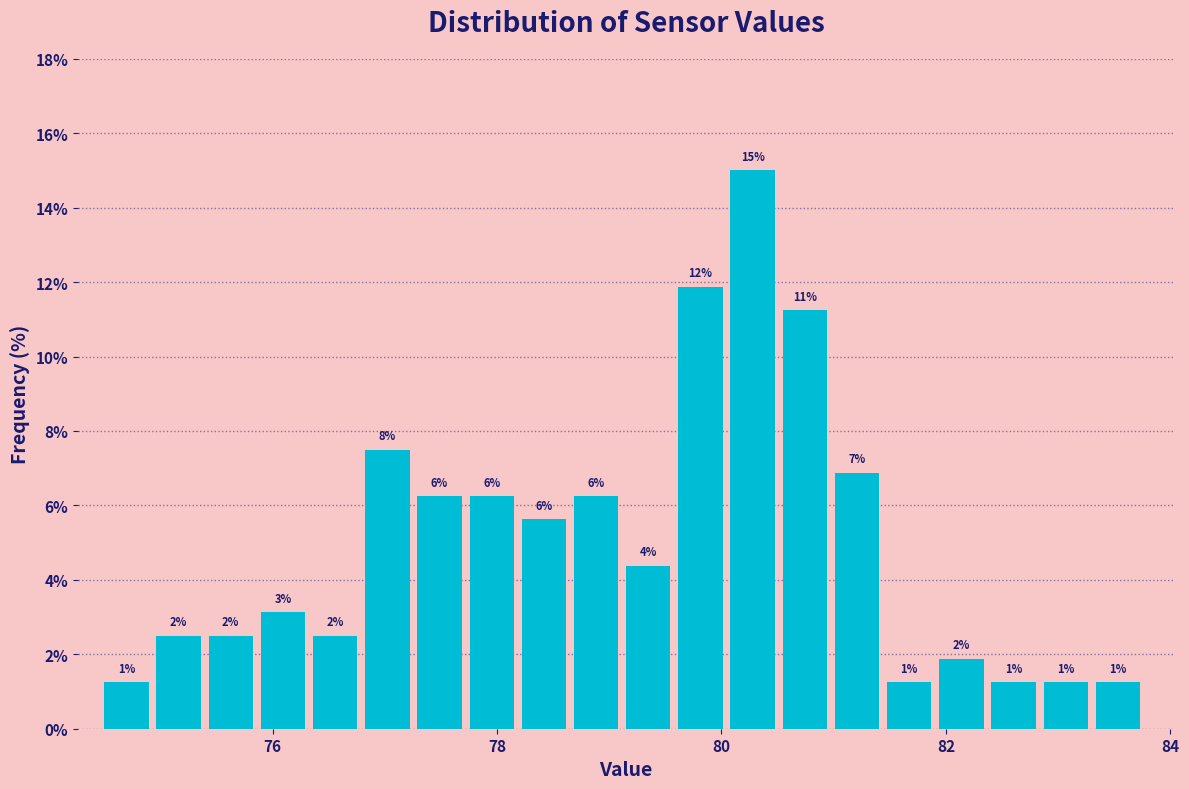

Read against the x-axis, roughly where is the centre of the tallest bar?

80.2